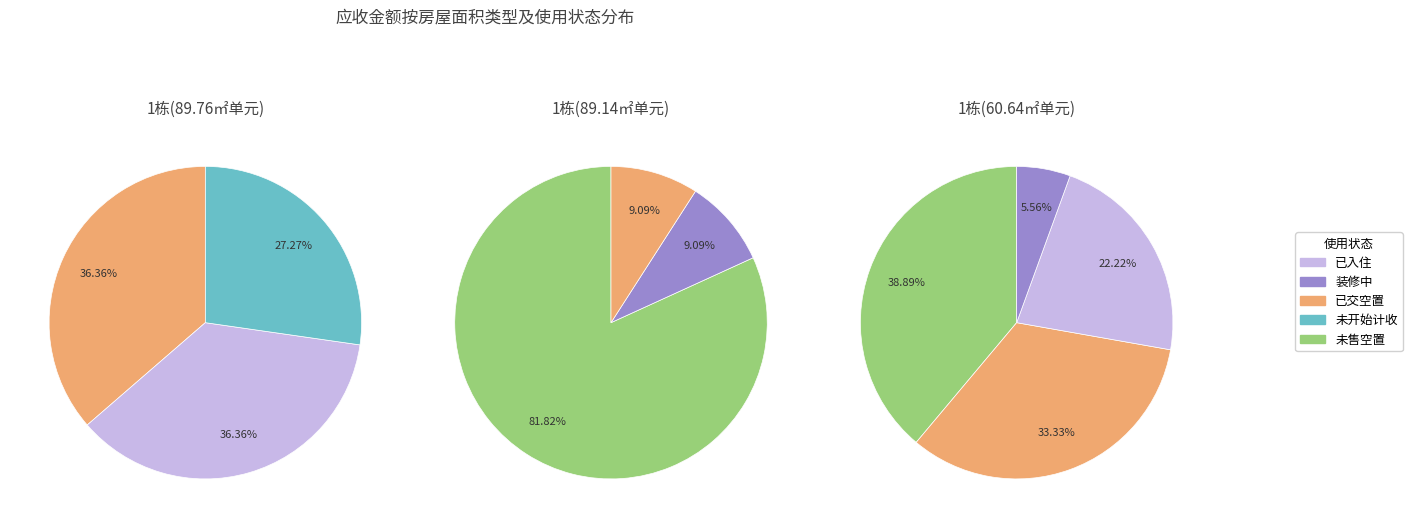

Is it true that 29 is 1% of the pie?

False